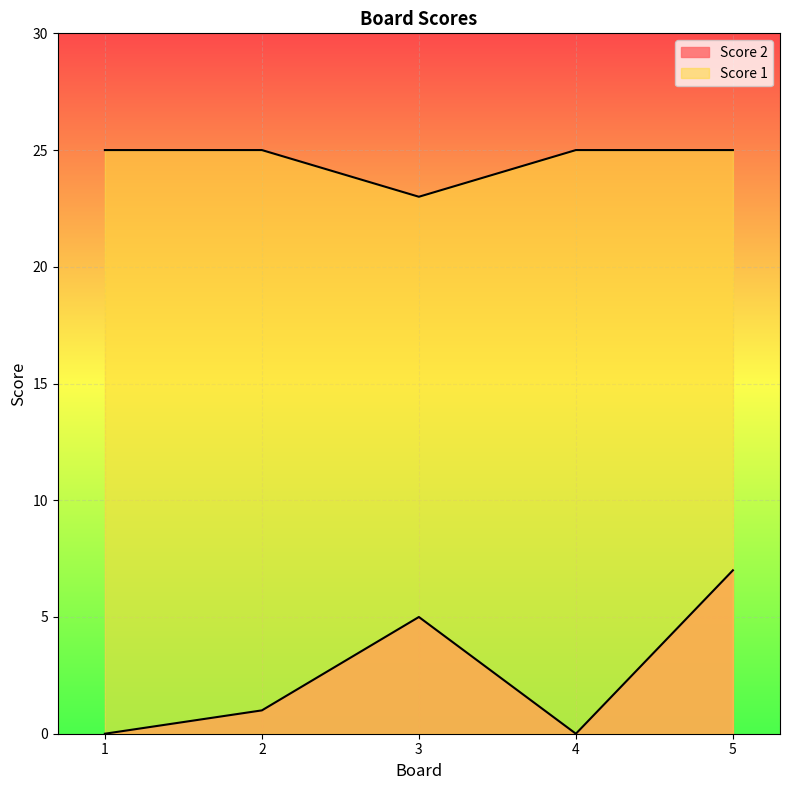

What is the difference between the highest and lowest values at 1?

25